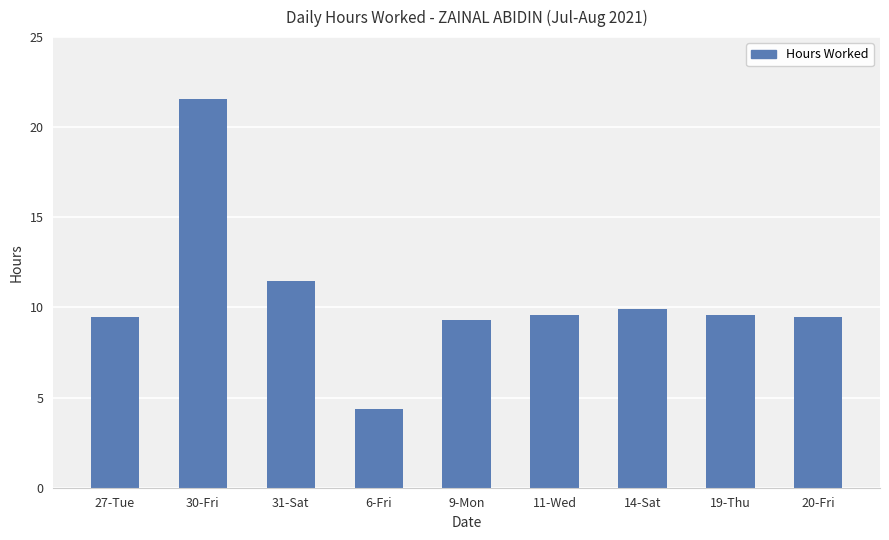

What is the difference between the second highest and minimum values?

7.1